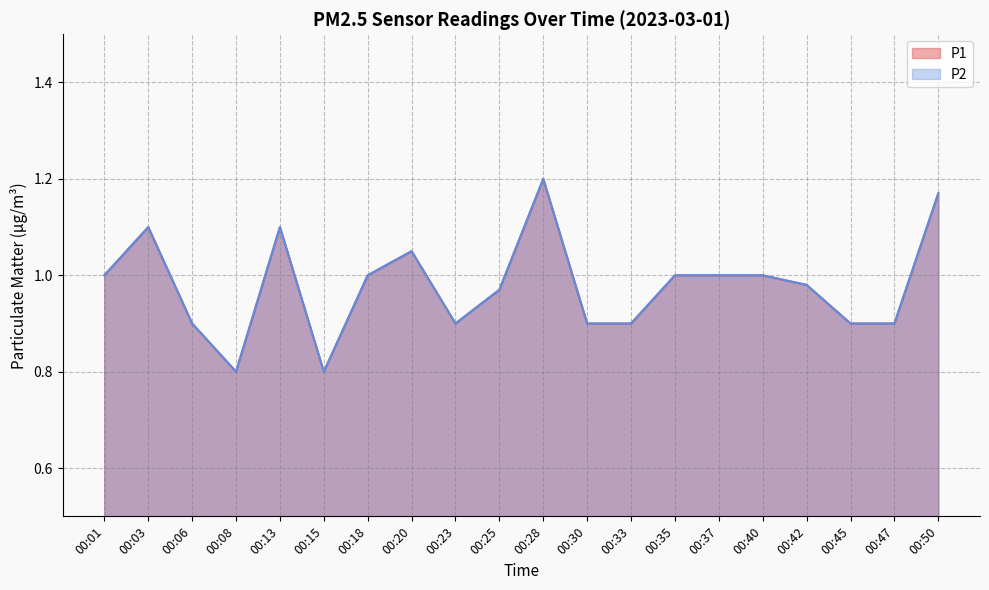

What is the lowest value of the P2 series?

0.8